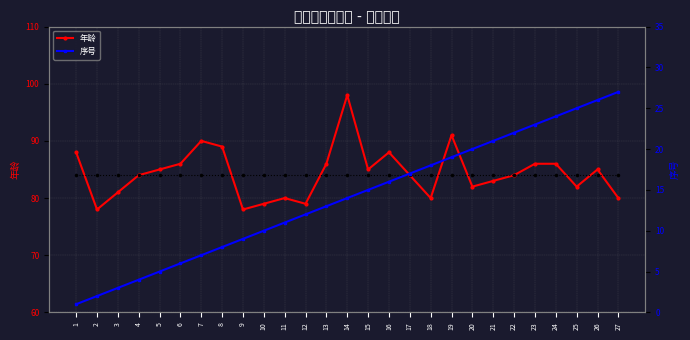

How many lines are shown in the chart?

3